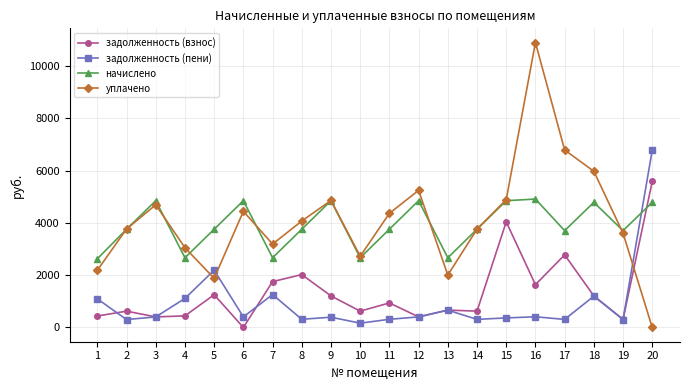

Is this an area chart (filled region under the line)?

No